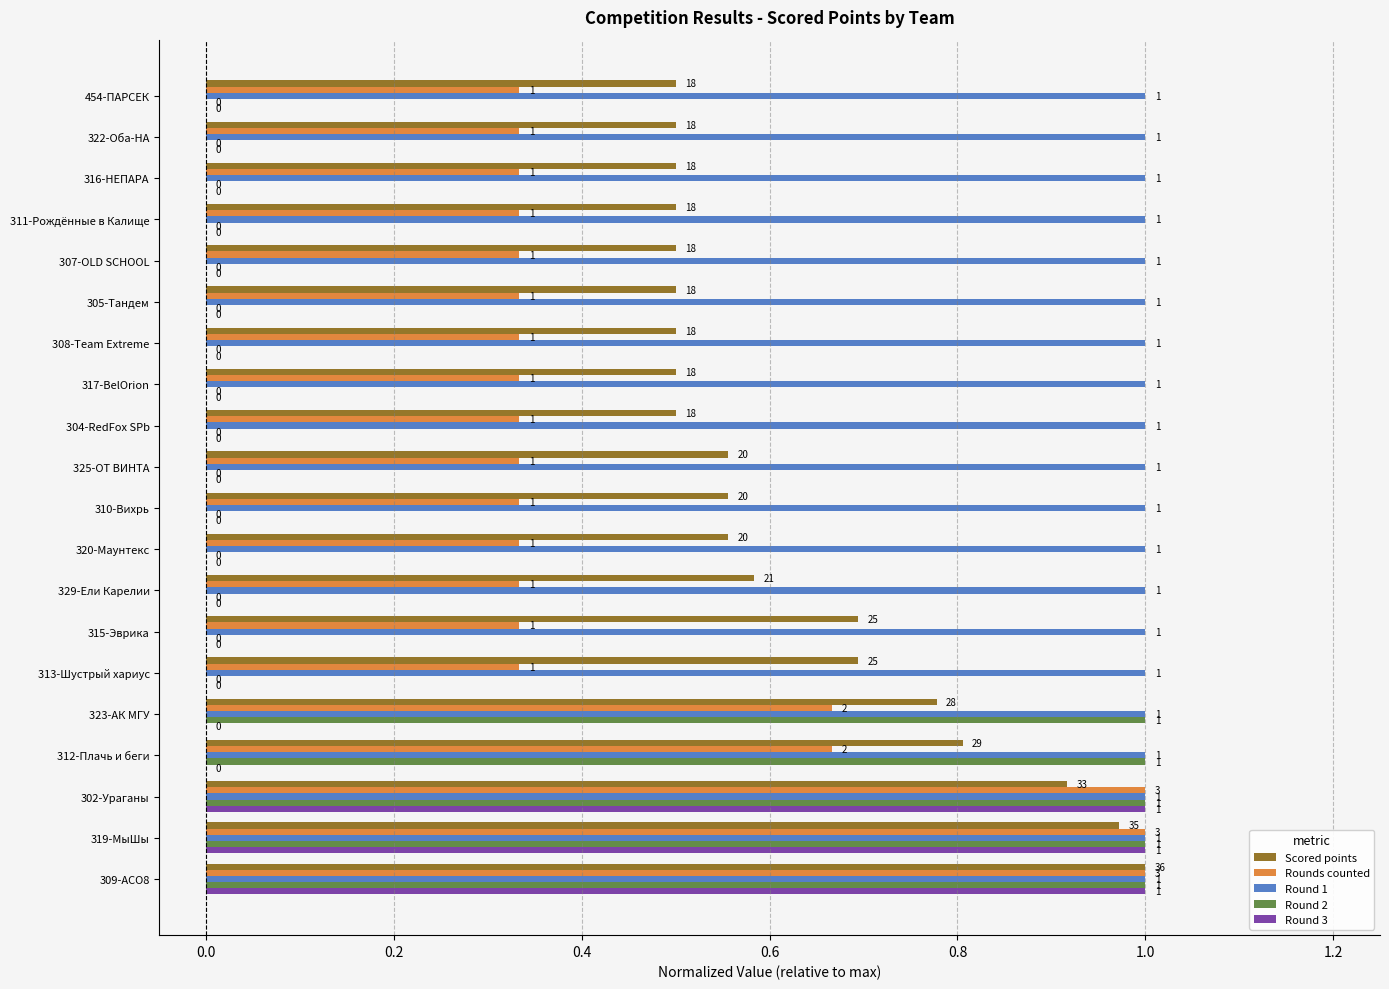

The value of Round 3 at 454-ПАРСЕК is 0.7. True or false?

False